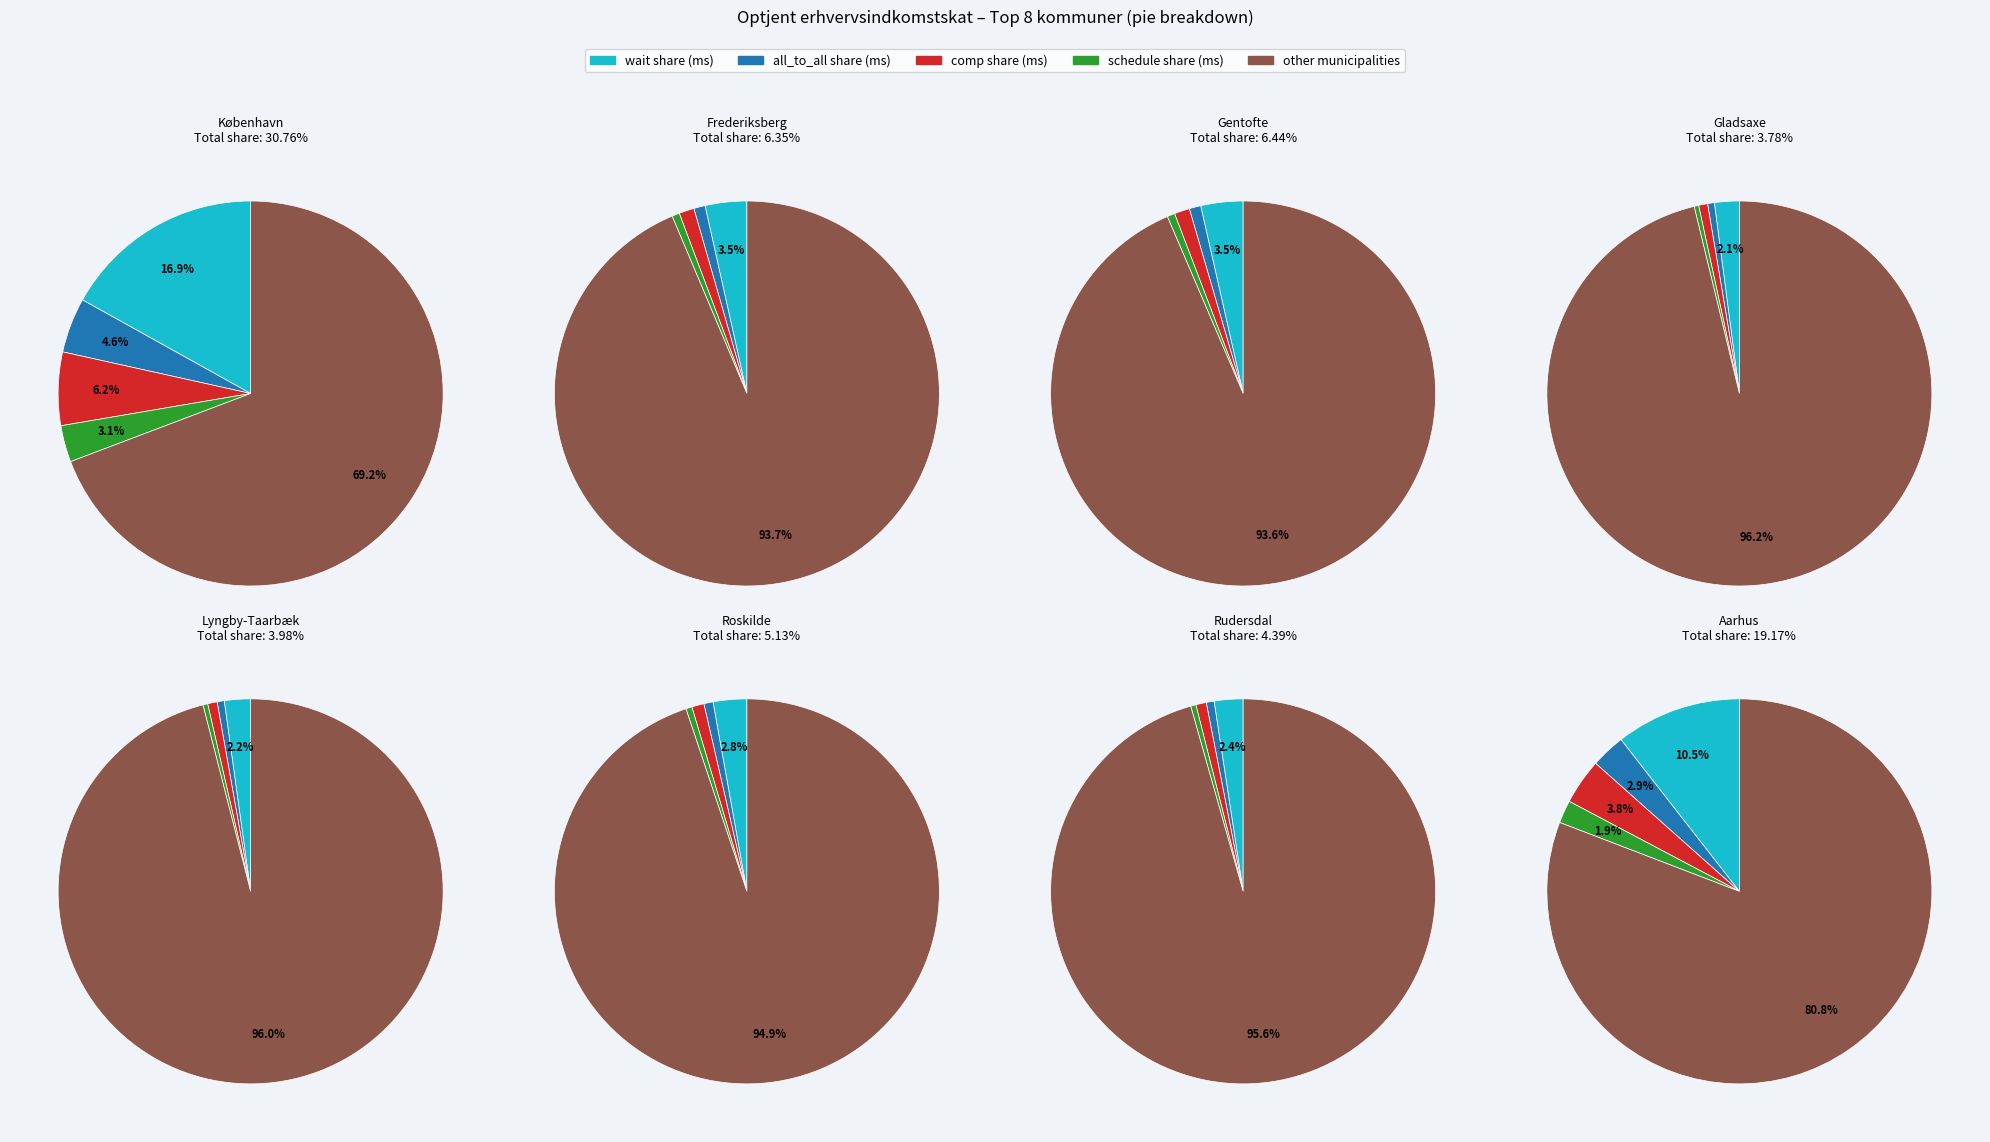

Is it true that København is 42% of the pie?

False